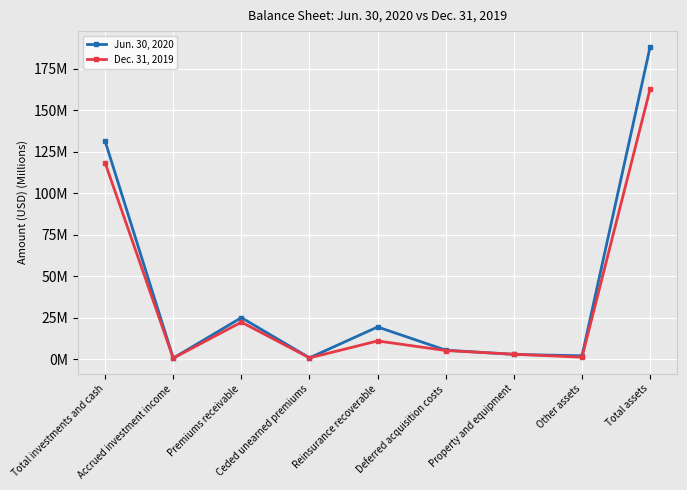

Between Total investments and cash and Premiums receivable, which series saw the biggest shift?

Jun. 30, 2020